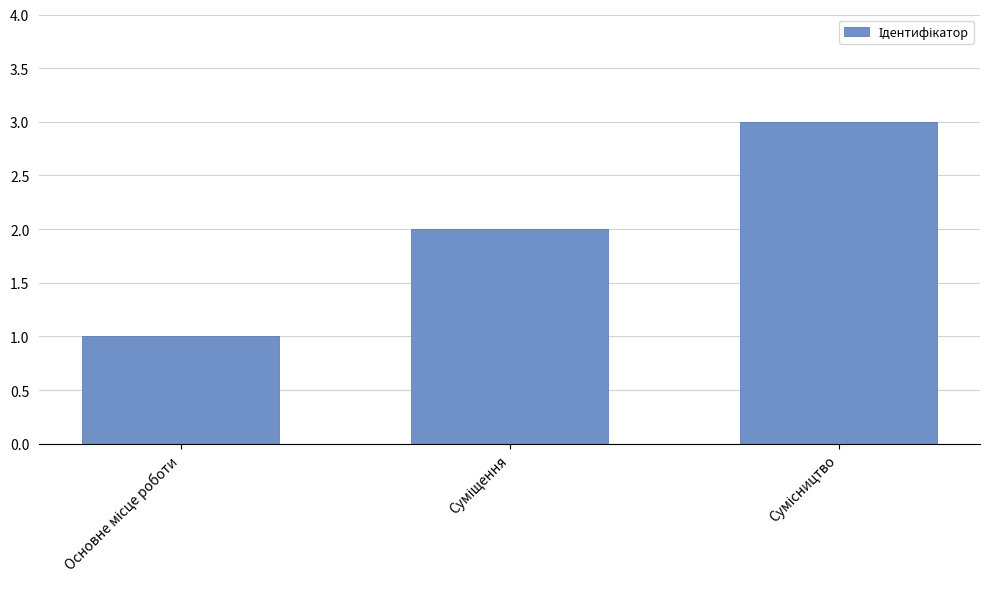

What is the value of the 3rd bar from the left?

3